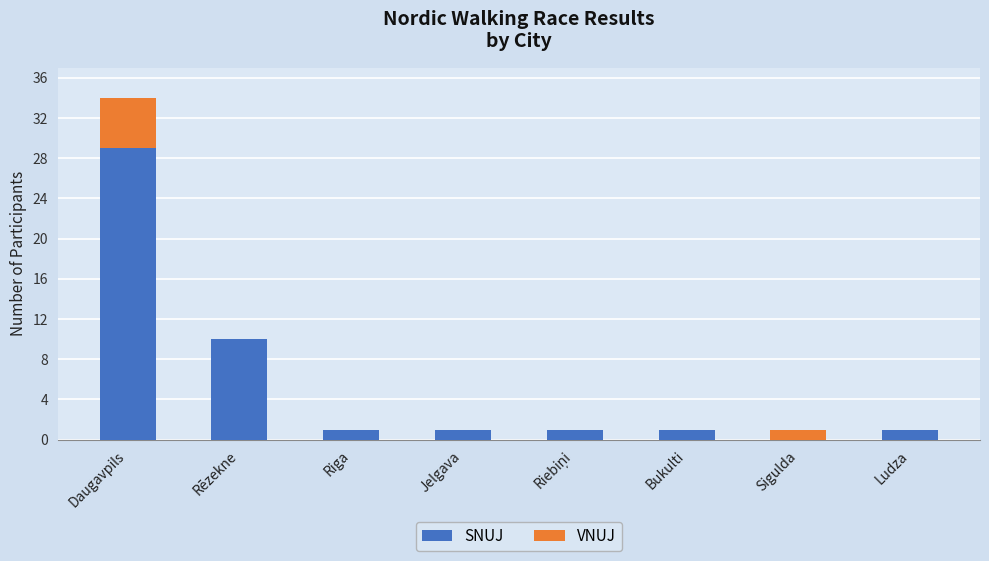

Where is SNUJ nearest to the value 14?

Rēzekne